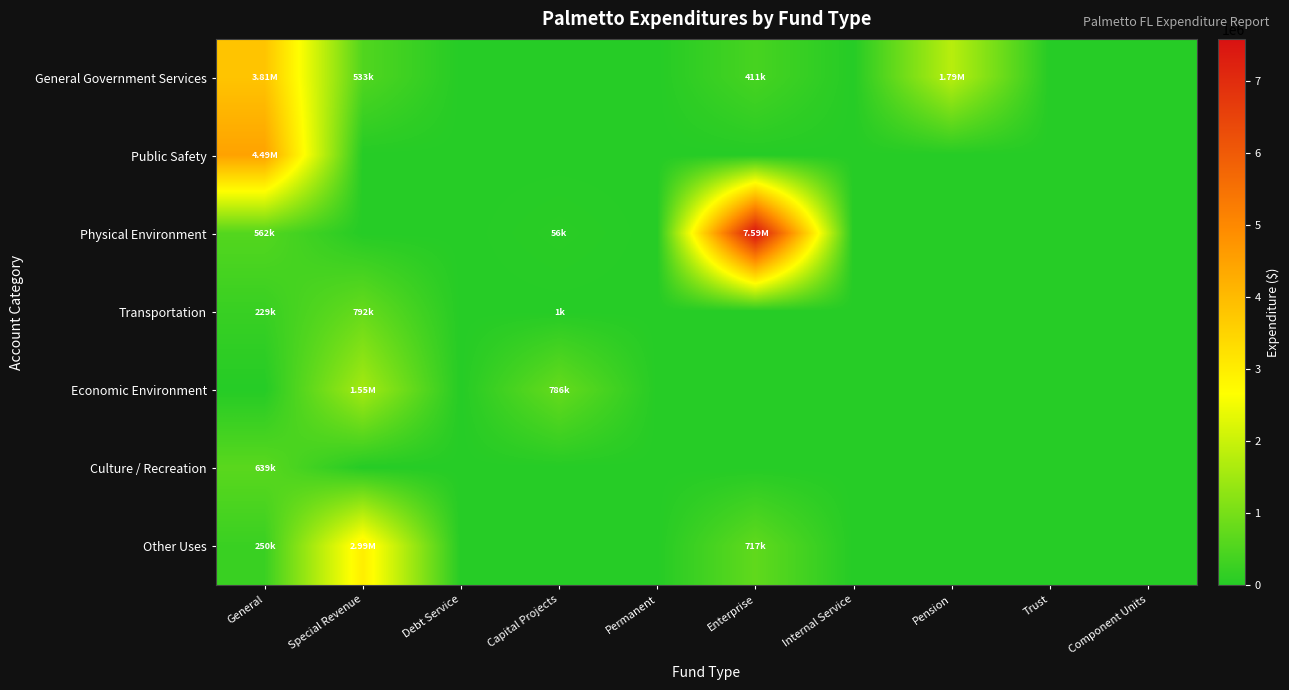

Reading right to left, list all the values displayed in this chart.

General Government Services: Component Units=0	Trust=0	Pension=1792603	Internal Service=0	Enterprise=411247	Permanent=0	Capital Projects=0	Debt Service=0	Special Revenue=533458	General=3814853
Public Safety: Component Units=0	Trust=0	Pension=0	Internal Service=0	Enterprise=0	Permanent=0	Capital Projects=0	Debt Service=0	Special Revenue=0	General=4493733
Physical Environment: Component Units=0	Trust=0	Pension=0	Internal Service=0	Enterprise=7588963	Permanent=0	Capital Projects=56916	Debt Service=0	Special Revenue=0	General=562911
Transportation: Component Units=0	Trust=0	Pension=0	Internal Service=0	Enterprise=0	Permanent=0	Capital Projects=1208	Debt Service=0	Special Revenue=792375	General=229304
Economic Environment: Component Units=0	Trust=0	Pension=0	Internal Service=0	Enterprise=0	Permanent=0	Capital Projects=786018	Debt Service=0	Special Revenue=1551026	General=0
Culture / Recreation: Component Units=0	Trust=0	Pension=0	Internal Service=0	Enterprise=0	Permanent=0	Capital Projects=0	Debt Service=0	Special Revenue=0	General=639512
Other Uses: Component Units=0	Trust=0	Pension=0	Internal Service=0	Enterprise=717747	Permanent=0	Capital Projects=0	Debt Service=0	Special Revenue=2989365	General=250120